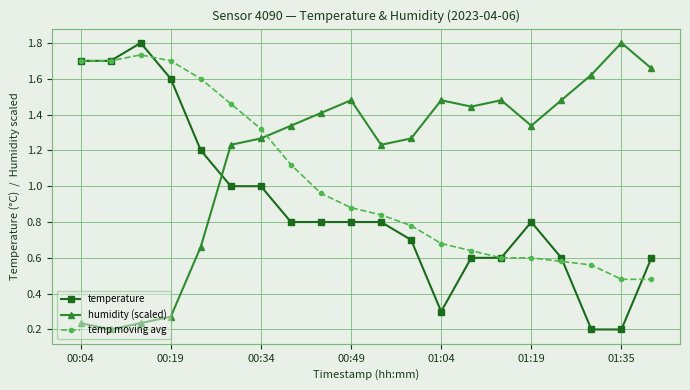

In humidity (scaled), how many points are higher than both neighbors (excluding endpoints)?

4